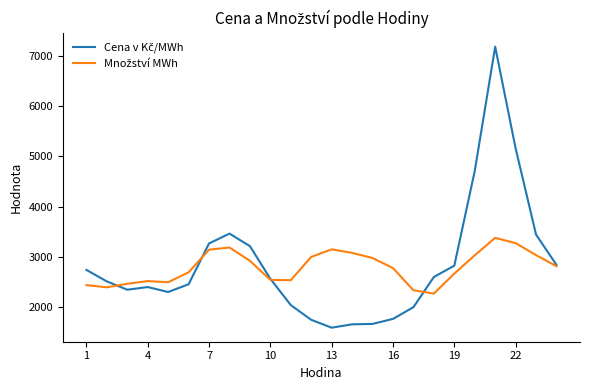

What is the greatest value displayed?

7179.7